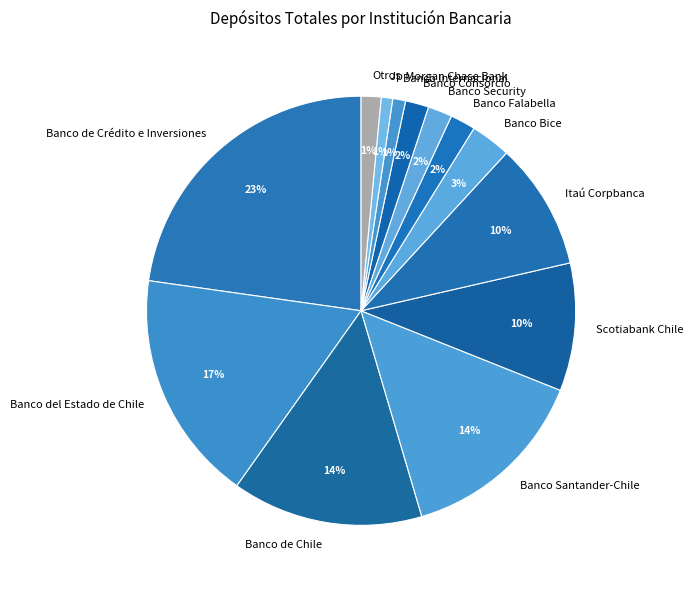

To the nearest percent, what is the difference between the largest and smallest slice percentages?

22%